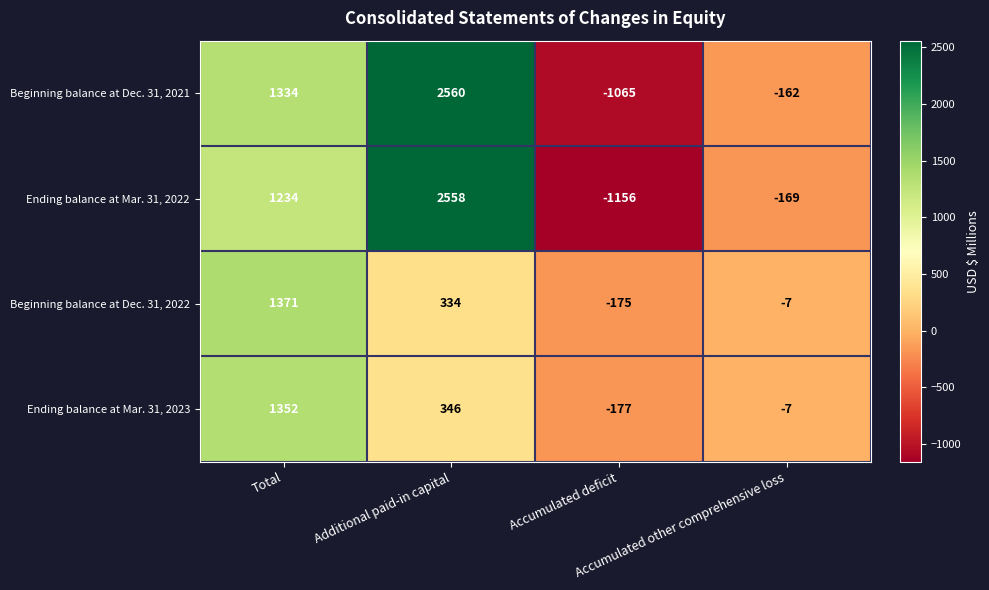

At which category does the chart reach its peak across all series?

Additional paid-in capital